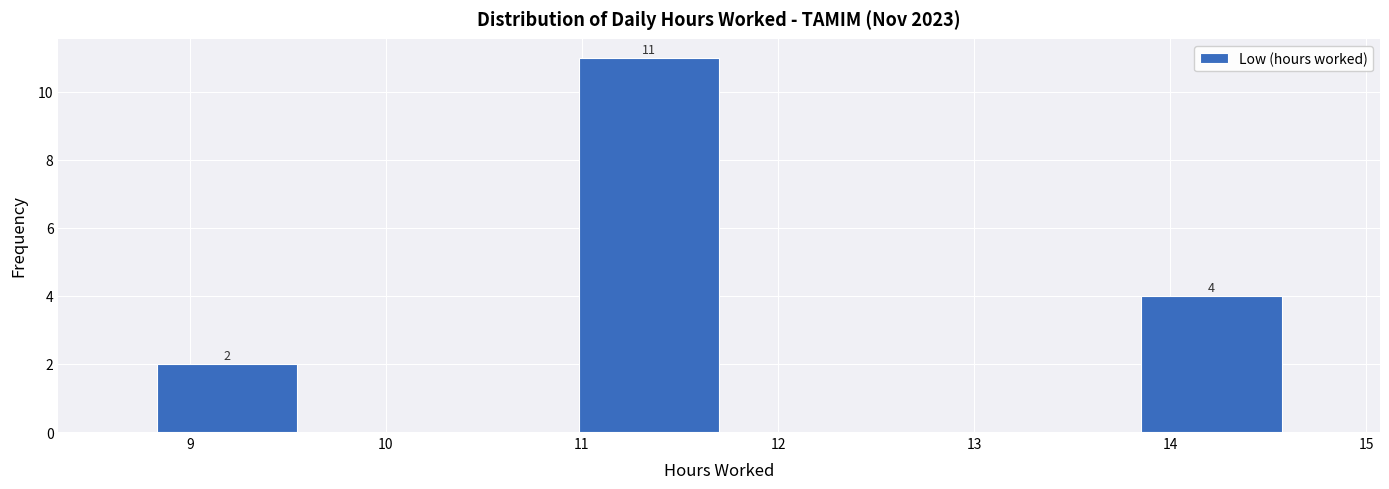

Which range on the x-axis has the tallest bar?

11.0 to 11.7